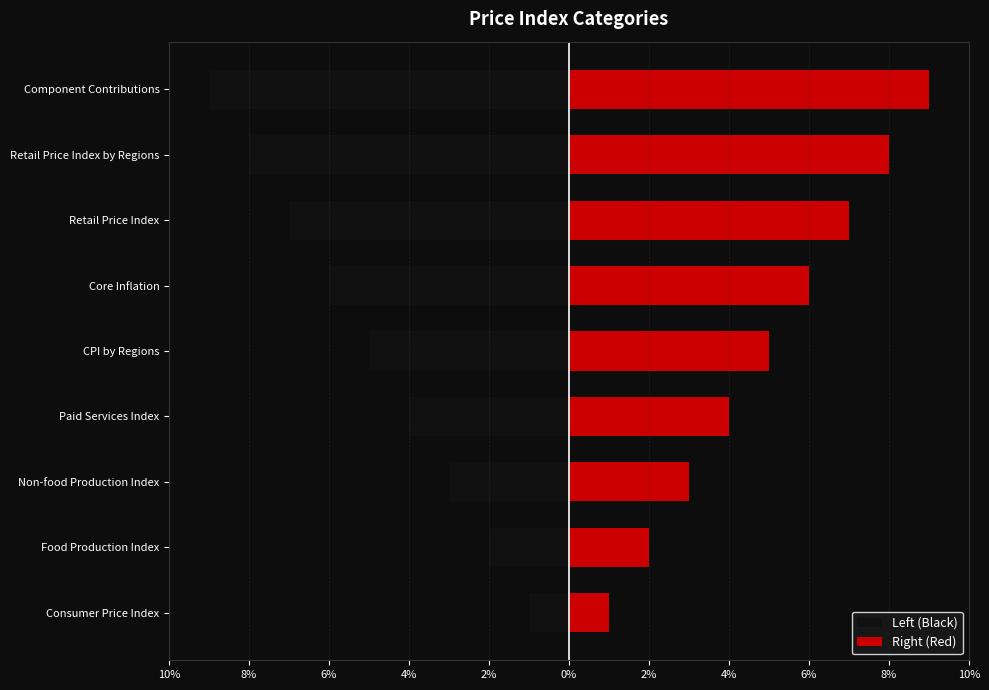

How many data points in Right (Red) are less than 5?

4